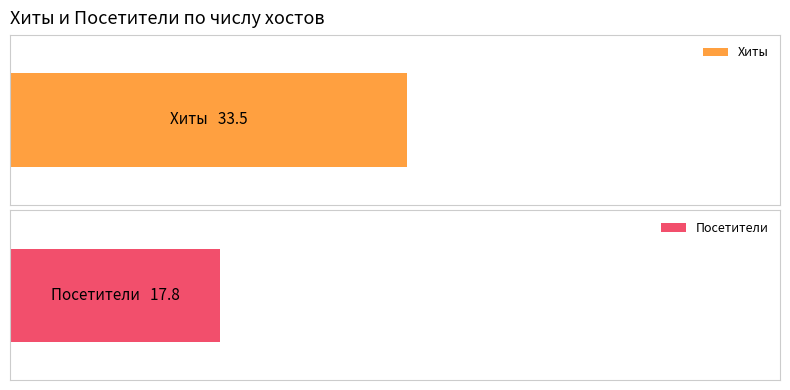

Count the number of data series in this chart.

2